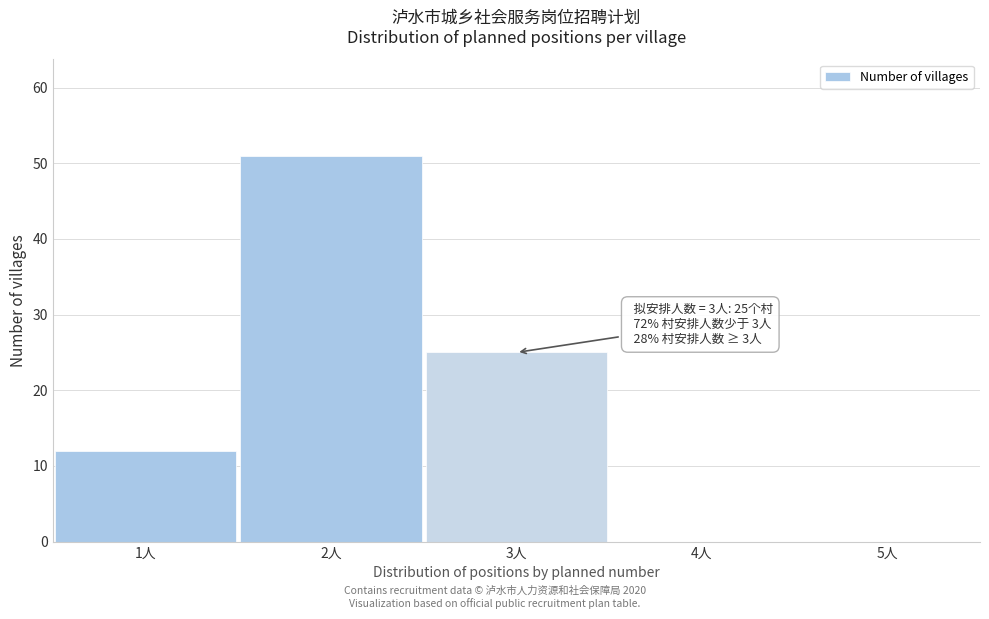

Over which range of the x-axis is the bar tallest?

1.5 to 2.5